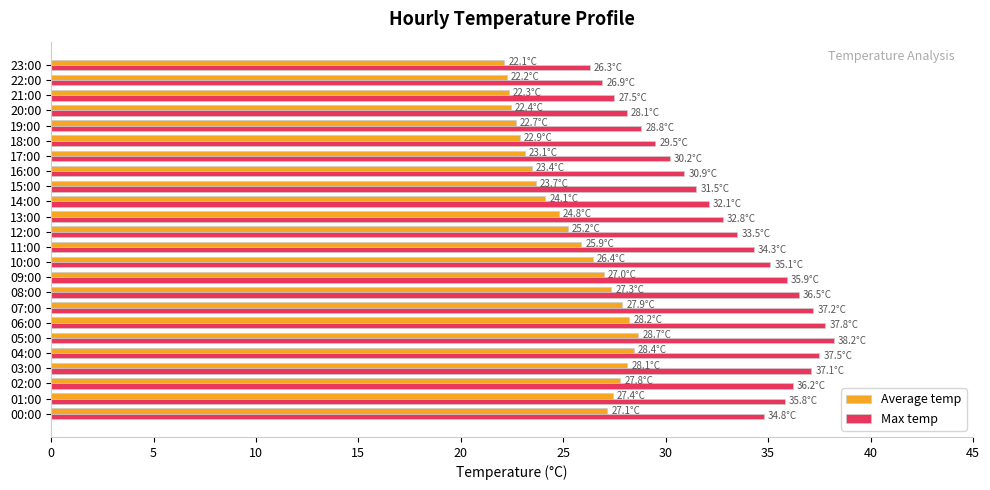

Is it true that Average temp equals 24.1 at 14:00?

True